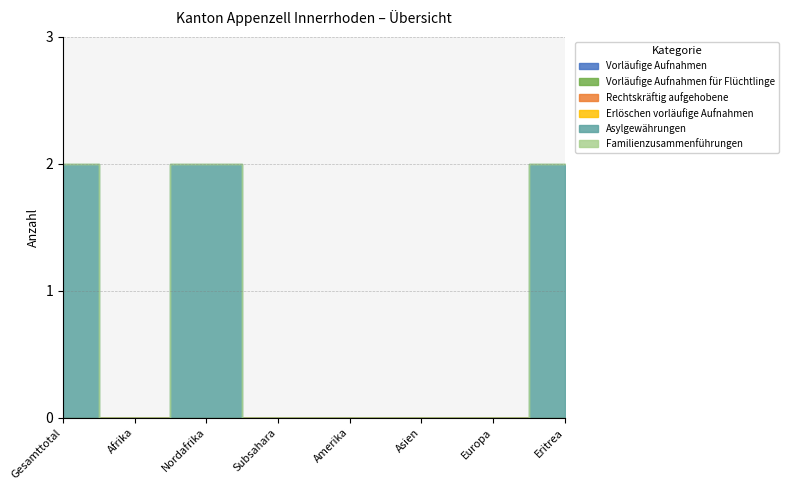

Rank the series at Amerika from highest to lowest value.

Vorläufige Aufnahmen, Vorläufige Aufnahmen für Flüchtlinge, Rechtskräftig aufgehobene, Erlöschen vorläufige Aufnahmen, Asylgewährungen, Familienzusammenführungen